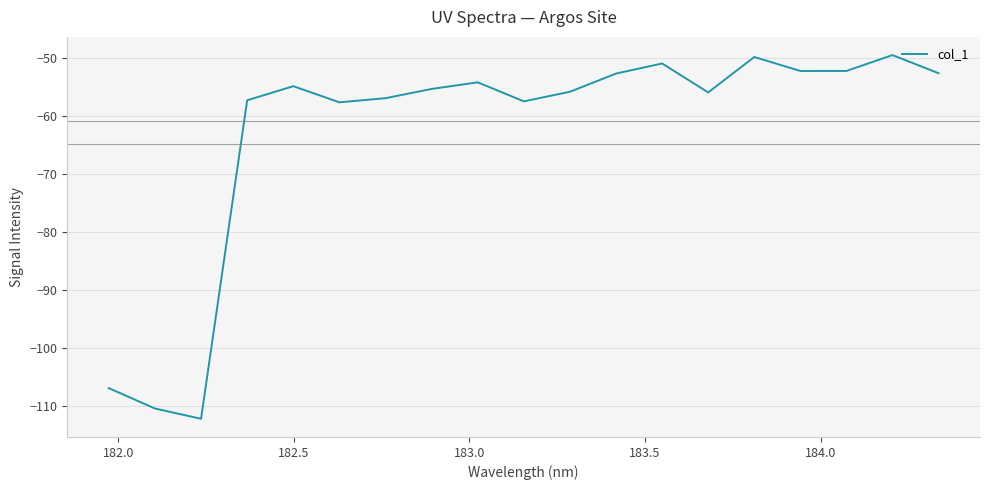

What is the difference between the maximum and minimum values?

62.7